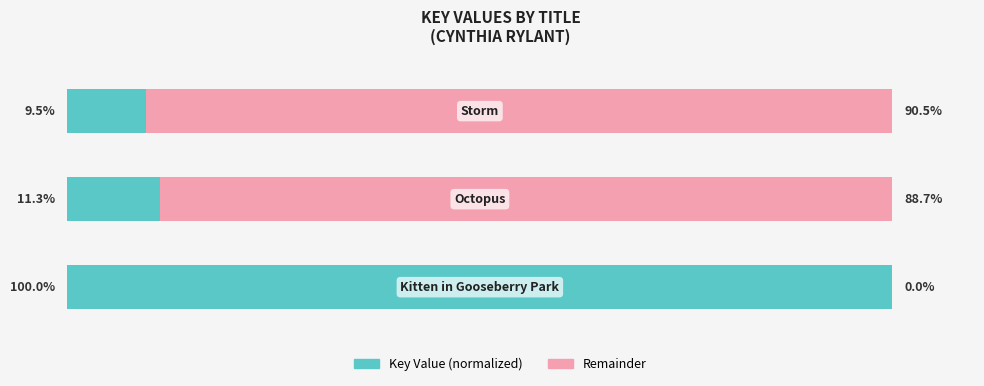

What are all the series names shown in the legend?

Key Value (normalized), Remainder